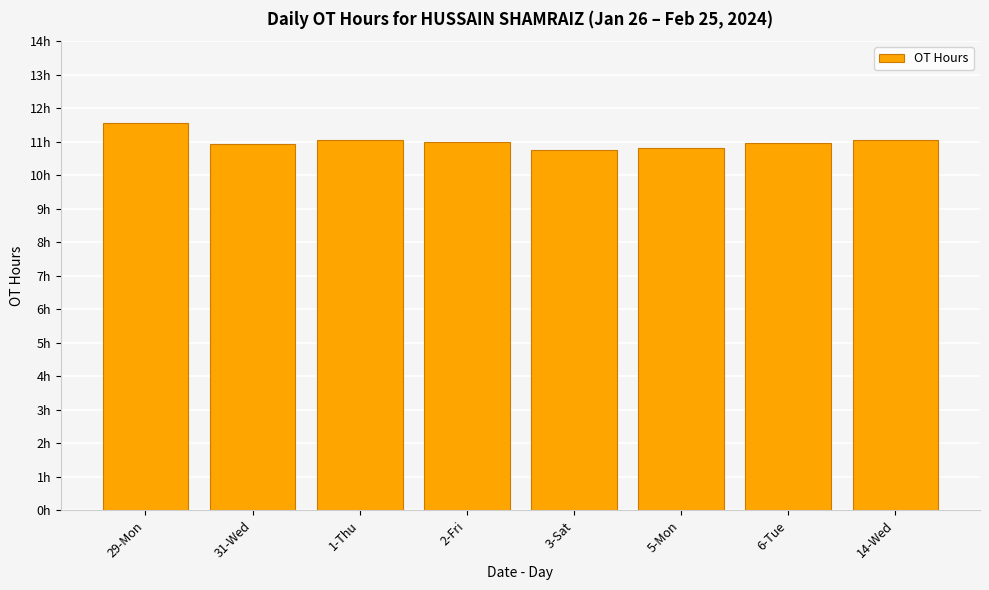

At which category does the chart reach its peak across all series?

29-Mon